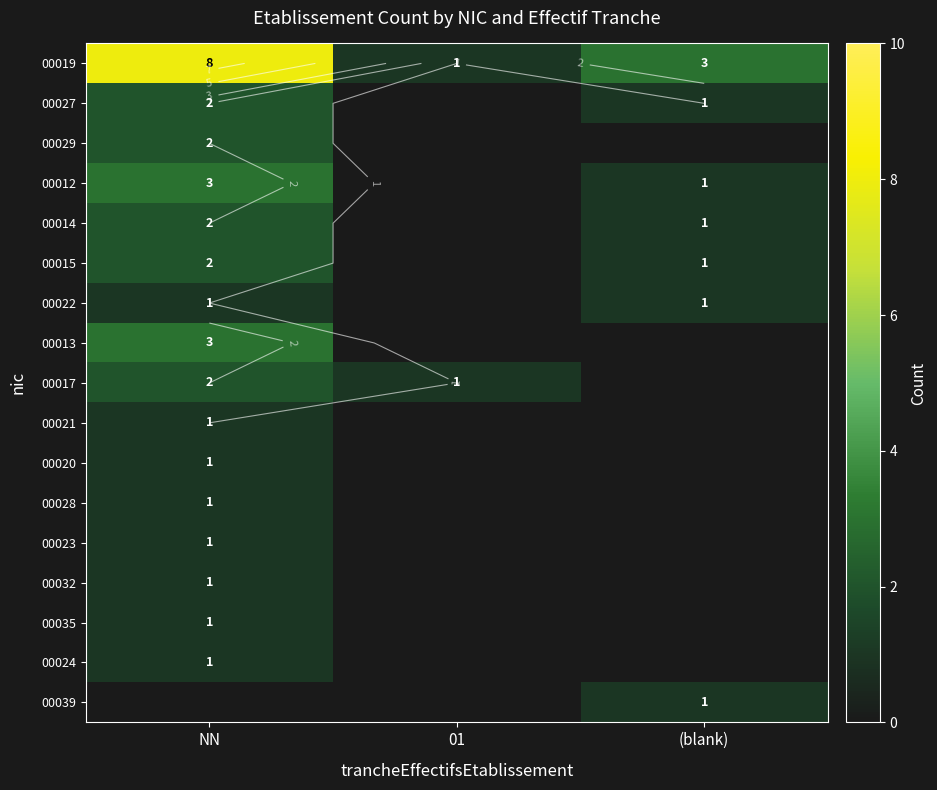

Between 01 and NN, which is larger?

NN